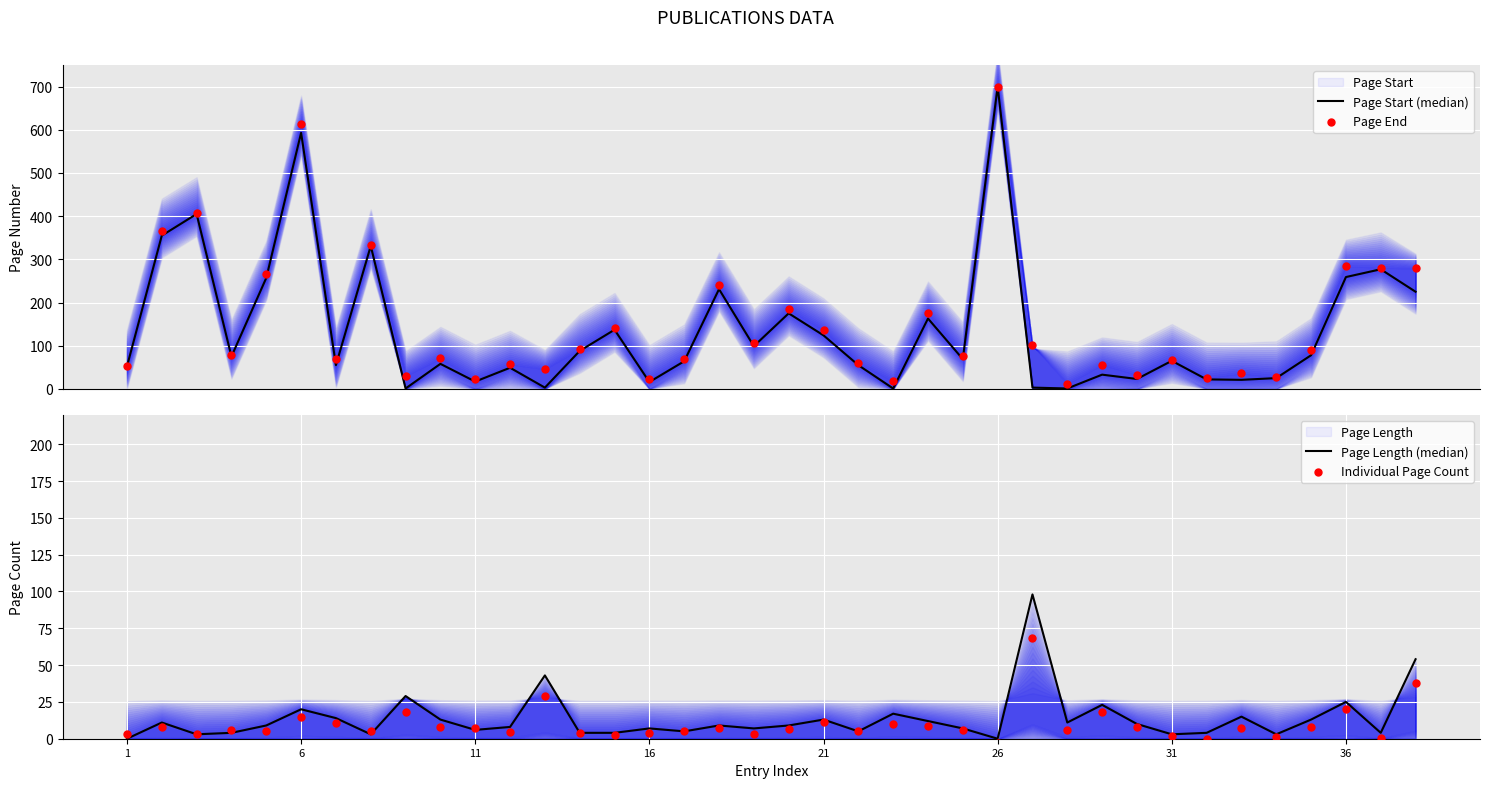

Which series has the largest total across all categories?

Page End